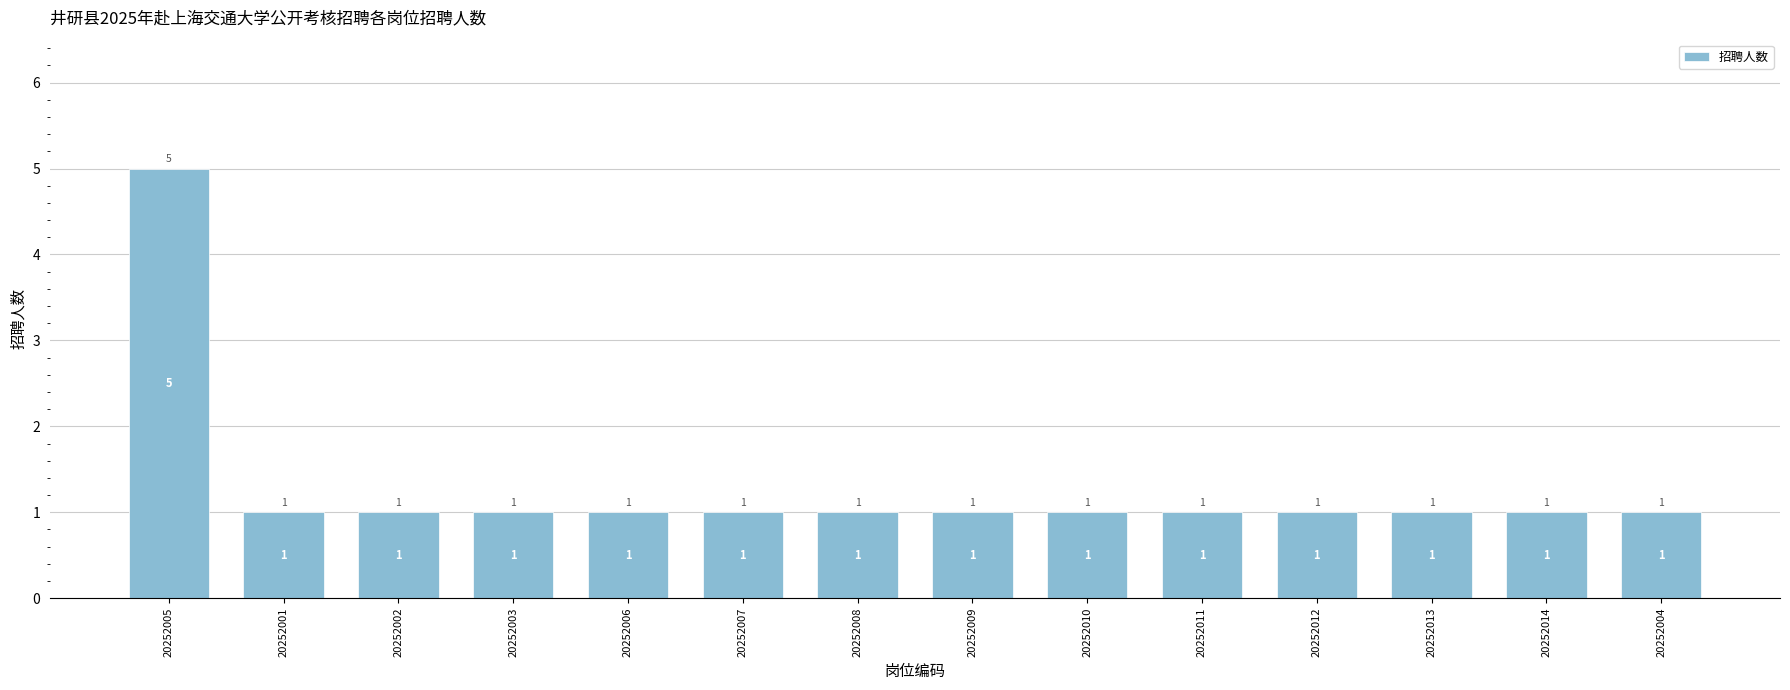

Reading left to right, what are all the values shown in this chart?

5	1	1	1	1	1	1	1	1	1	1	1	1	1